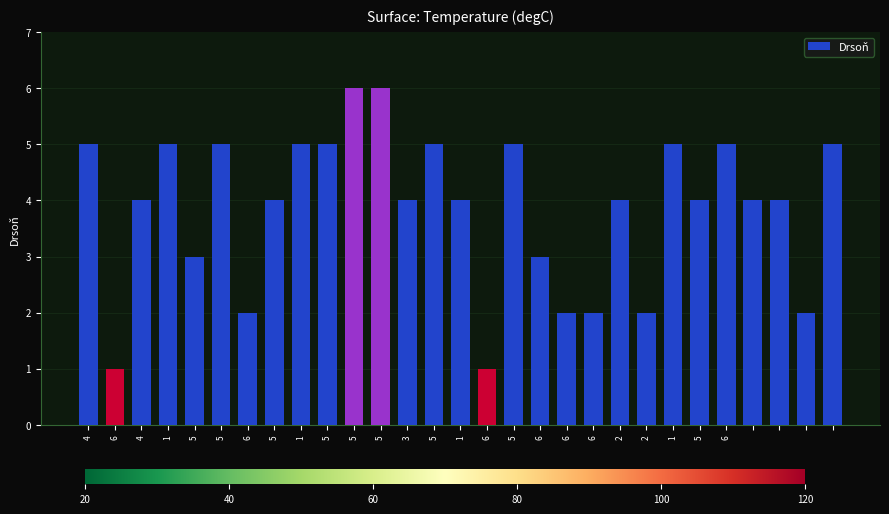

What is the value of the 2nd bar from the left?

1